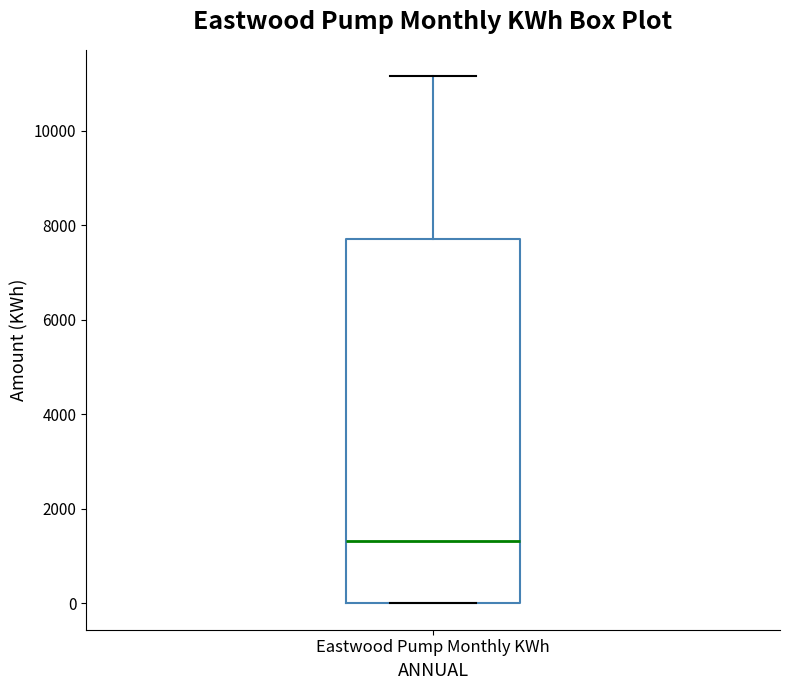

Transcribe this box plot: give where the median line is, the range the box spans, and where the two whiskers end, as read against the y-axis. The values are not printed on the chart, so give them approximately, as read against the axis.

median 1400, box 0 to 7600, whiskers 0 to 11200